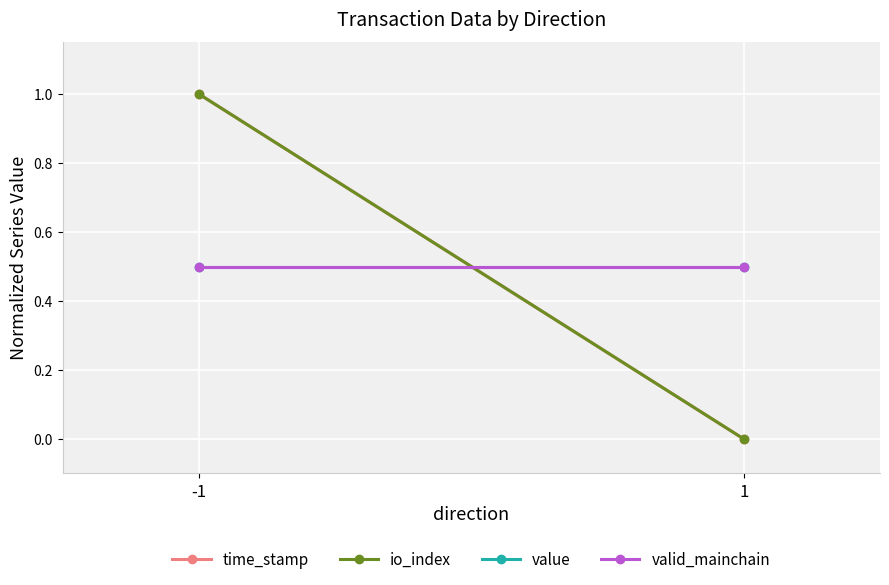

List the series in order of their peak value, highest first.

time_stamp, io_index, value, valid_mainchain